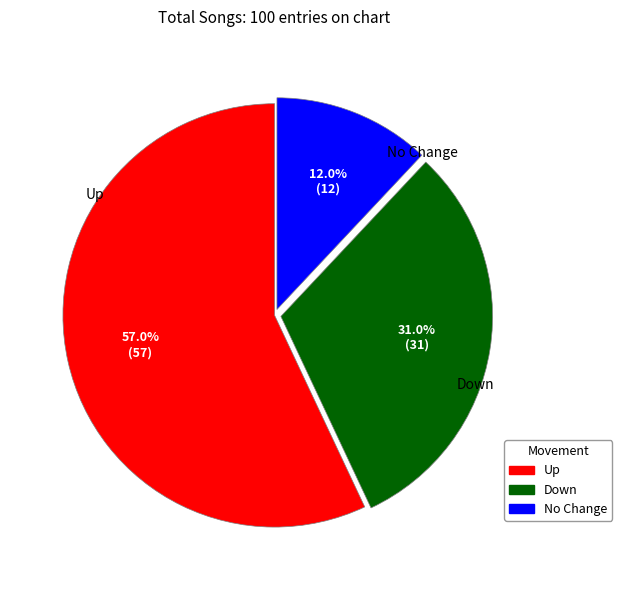

Does No Change account for over 50% of the chart?

No